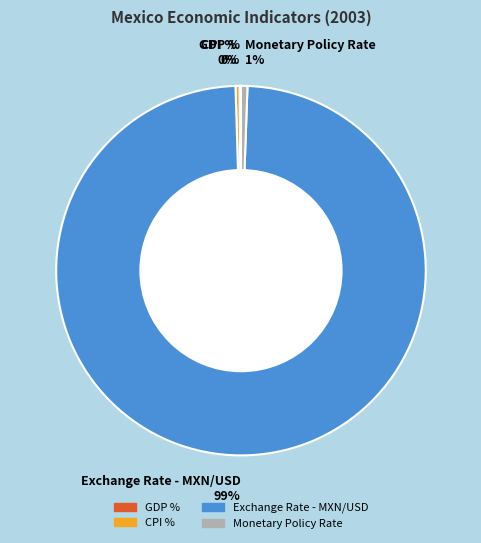

Is Exchange Rate the majority of the pie?

Yes